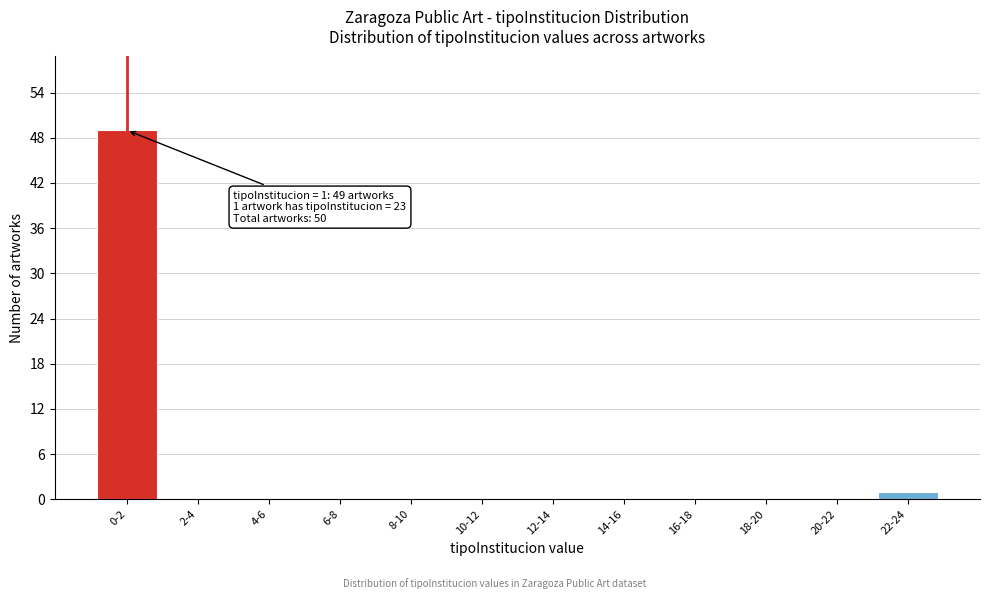

Reading left to right, list all the values displayed in this chart.

0-2=49	2-4=0	4-6=0	6-8=0	8-10=0	10-12=0	12-14=0	14-16=0	16-18=0	18-20=0	20-22=0	22-24=1